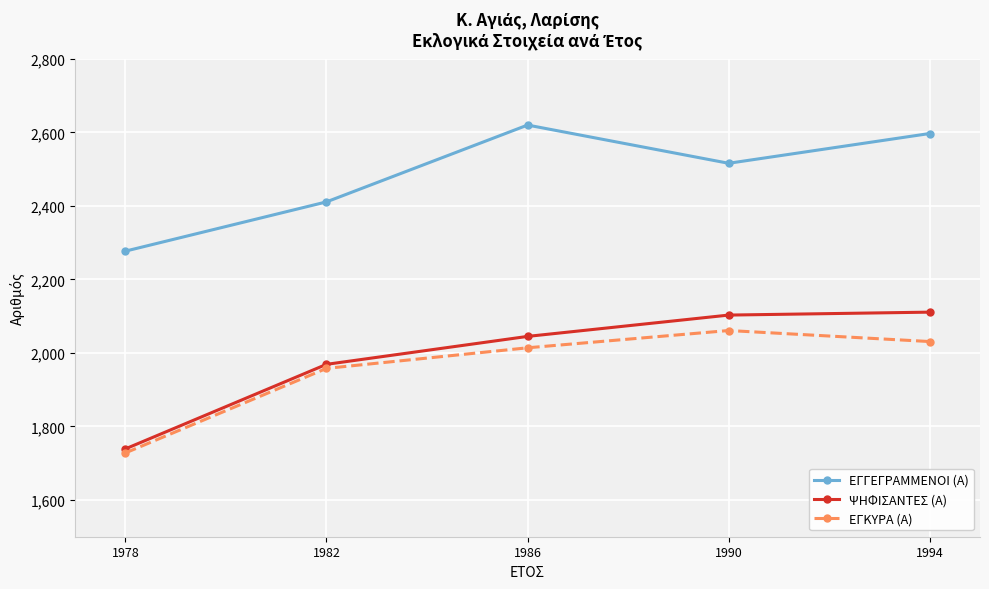

What are all the series names shown in the legend?

ΕΓΓΕΓΡΑΜΜΕΝΟΙ (Α), ΨΗΦΙΣΑΝΤΕΣ (Α), ΕΓΚΥΡΑ (Α)